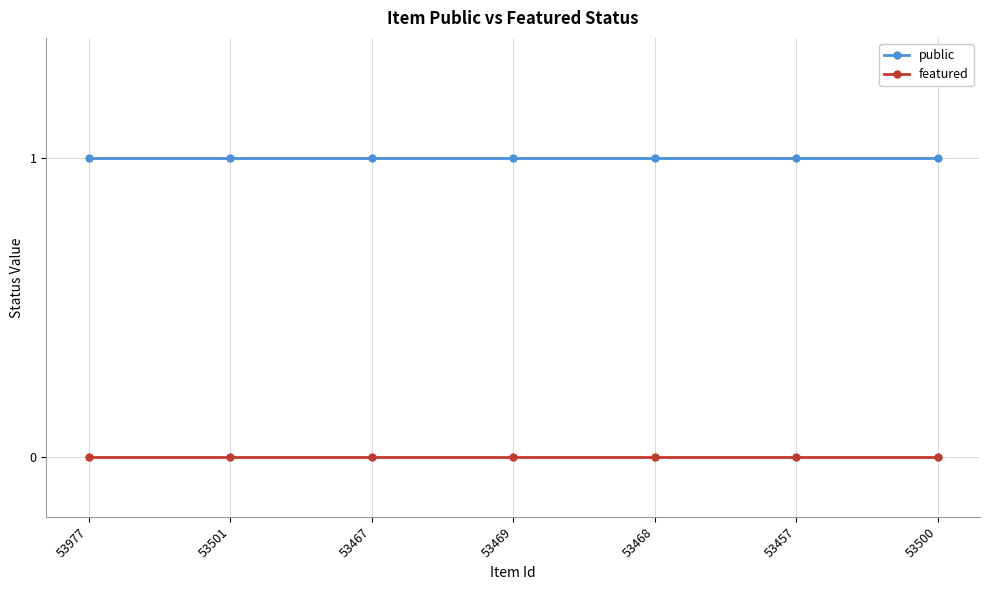

Which series has the largest total across all categories?

public